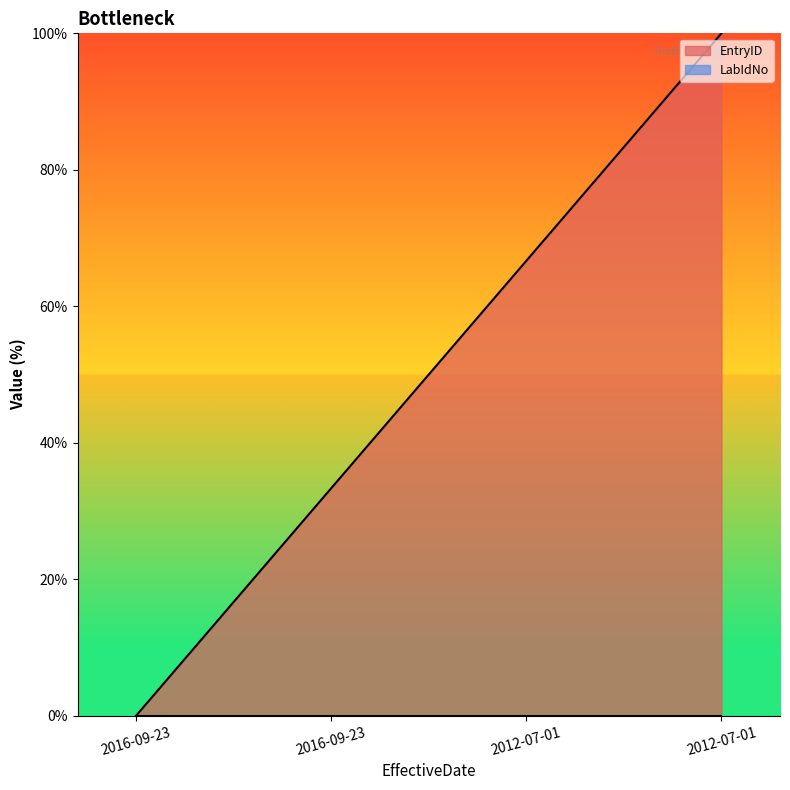

List the labels in order of value, largest first.

2012-07-01, 2012-07-01, 2016-09-23, 2016-09-23